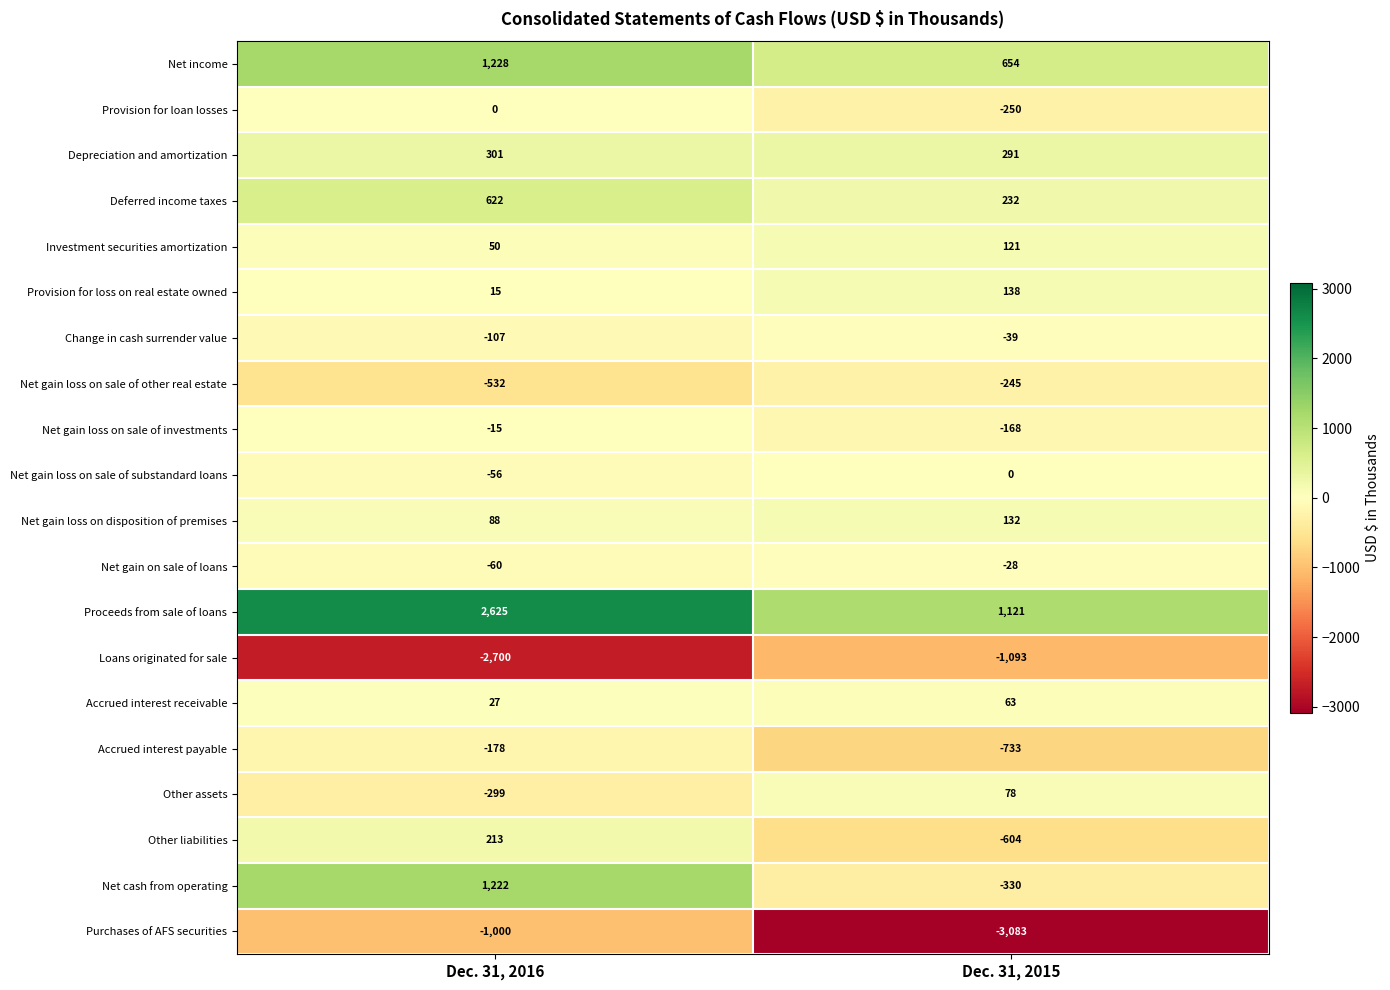

What is the sum of the Other liabilities values at Dec. 31, 2015 and Dec. 31, 2016?

-391